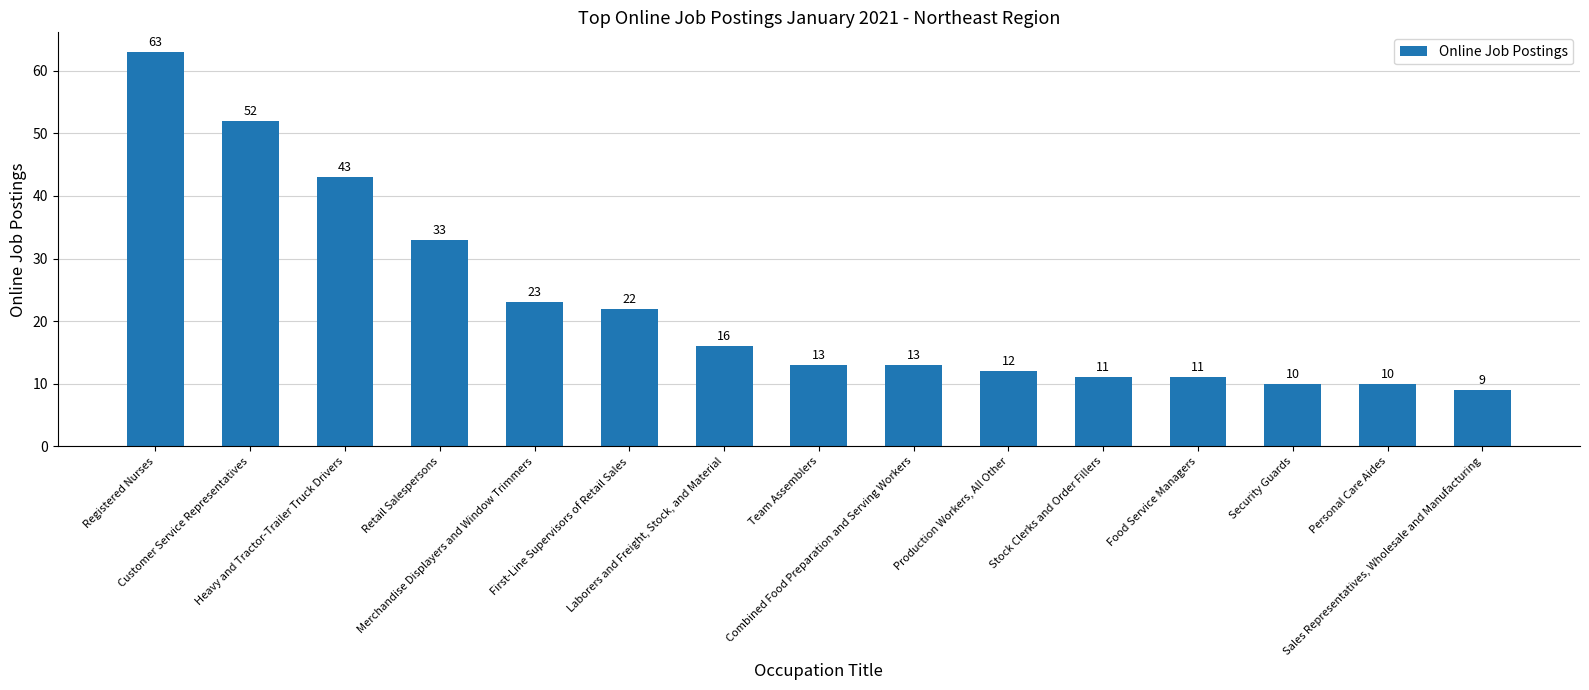

What is the sum of all values?

341